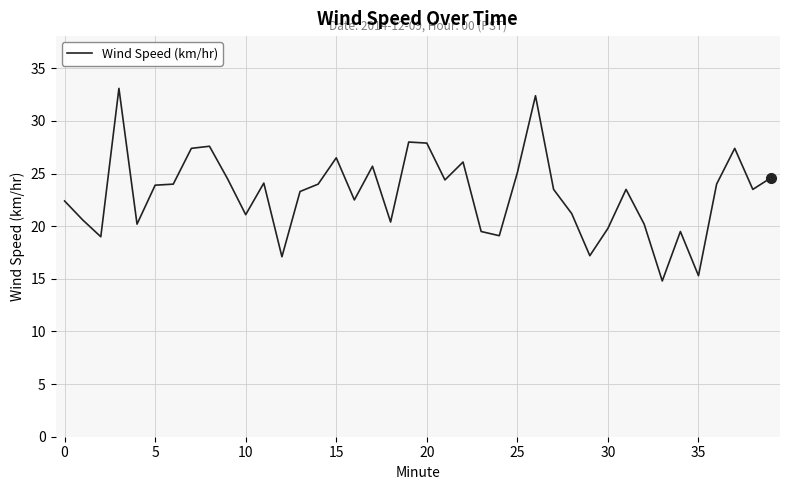

What is the greatest value displayed?

33.1